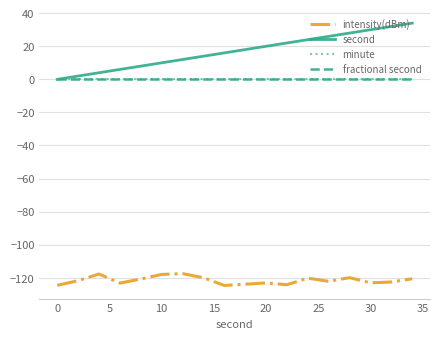

Is this an area chart (filled region under the line)?

No